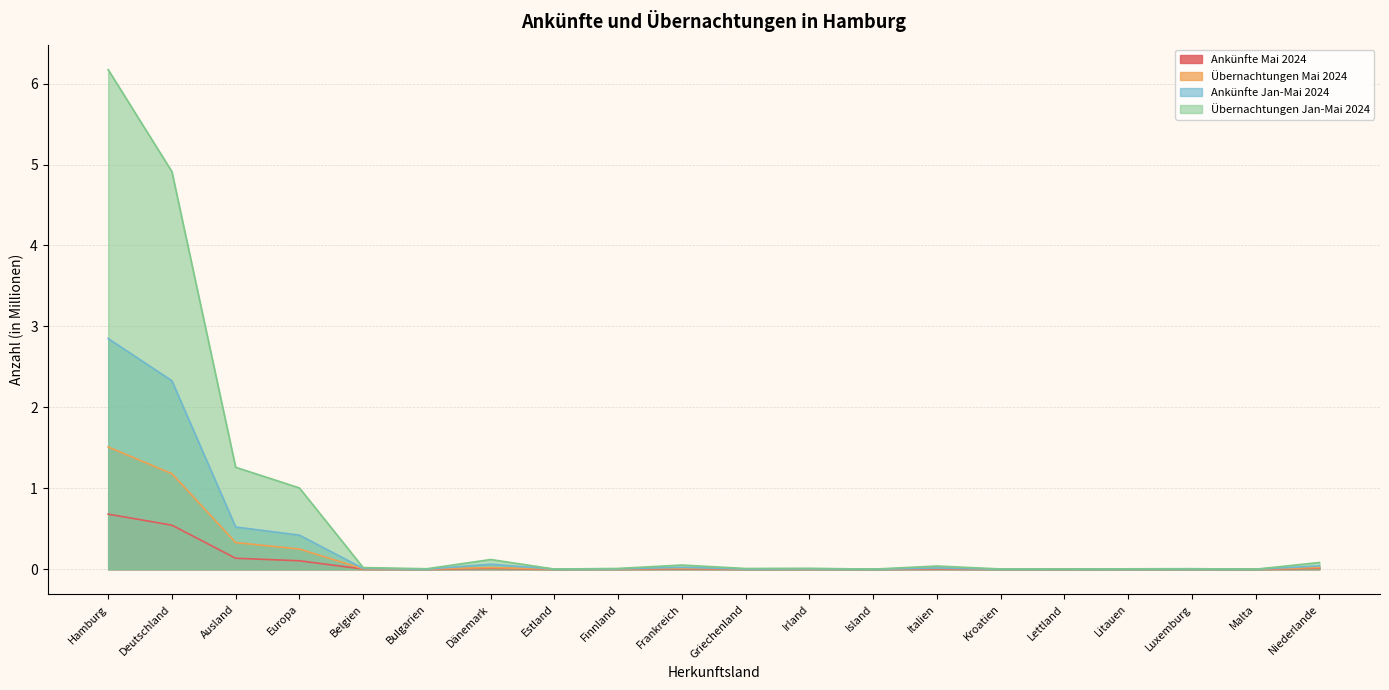

Is it true that Ankünfte Jan-Mai 2024 equals 0.0 at Island?

False